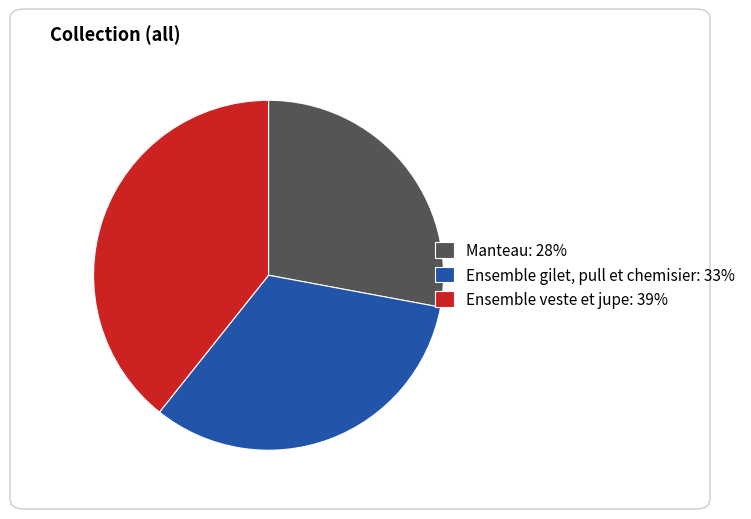

Is Manteau the majority of the pie?

No